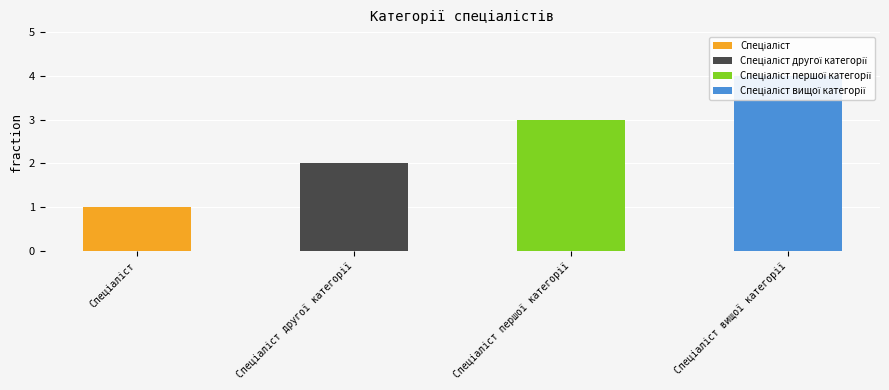

Rank the categories by value from highest to lowest.

Спеціаліст вищої категорії, Спеціаліст першої категорії, Спеціаліст другої категорії, Спеціаліст